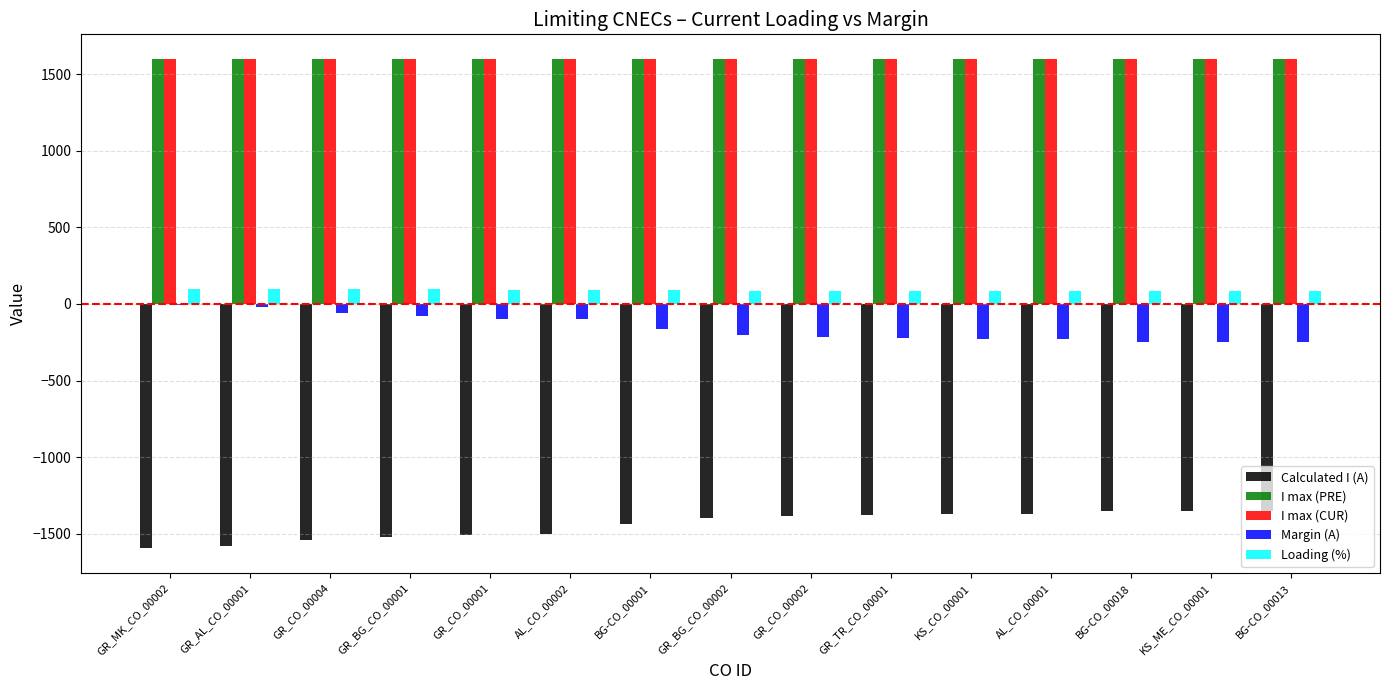

What is the sum of all Calculated I (A) values?

-21628